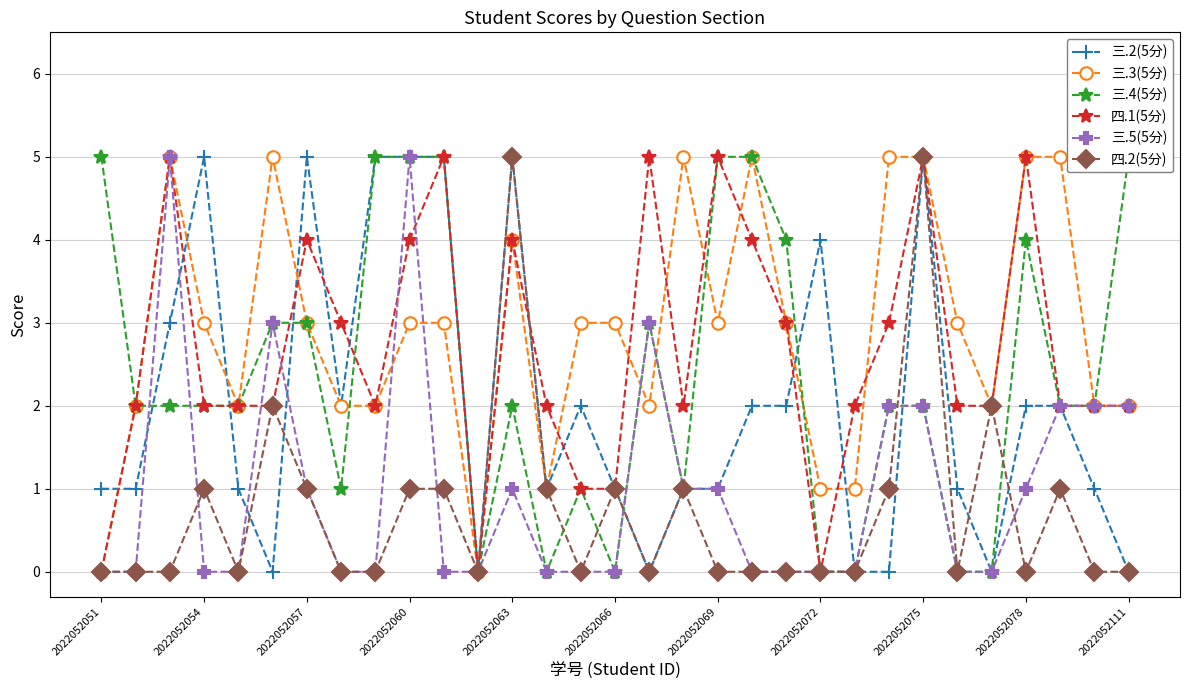

What is the difference between the maximum and minimum values in the 三.4(5分) series?

5